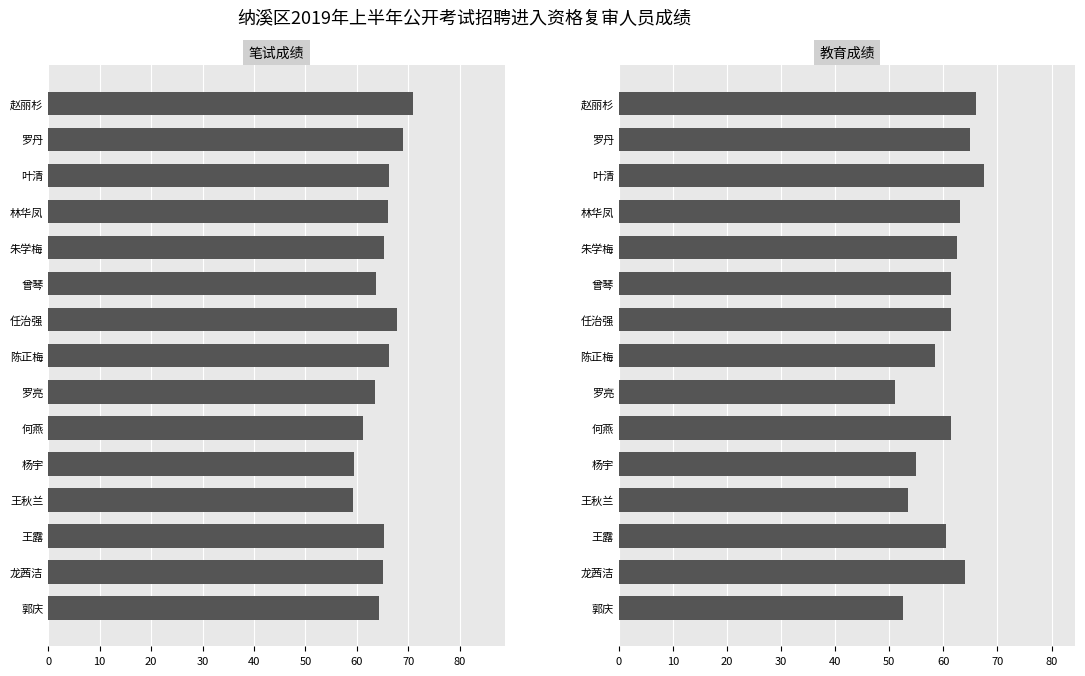

What is the lowest value of the 教育成绩 series?

51.0